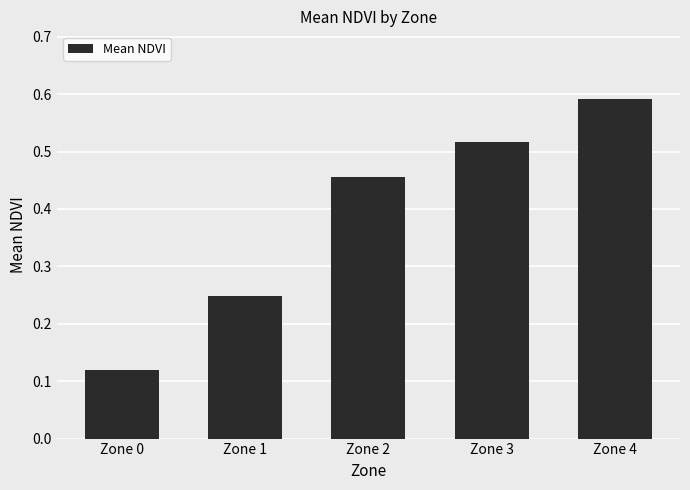

Does the chart contain any negative values?

No